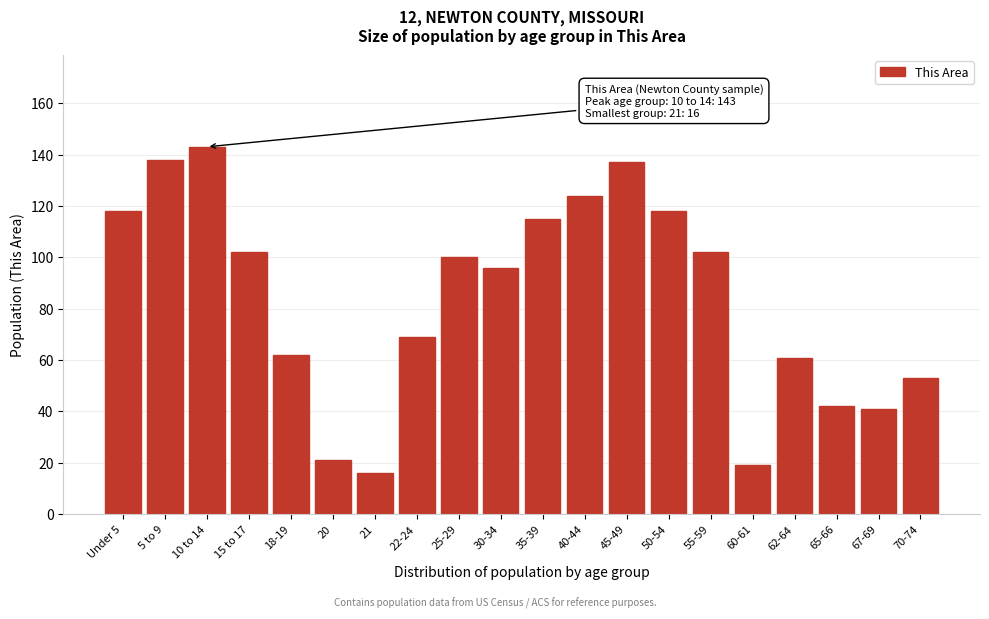

Reading left to right, transcribe all the data shown in this chart.

Under 5=118	5 to 9=138	10 to 14=143	15 to 17=102	18-19=62	20=21	21=16	22-24=69	25-29=100	30-34=96	35-39=115	40-44=124	45-49=137	50-54=118	55-59=102	60-61=19	62-64=61	65-66=42	67-69=41	70-74=53